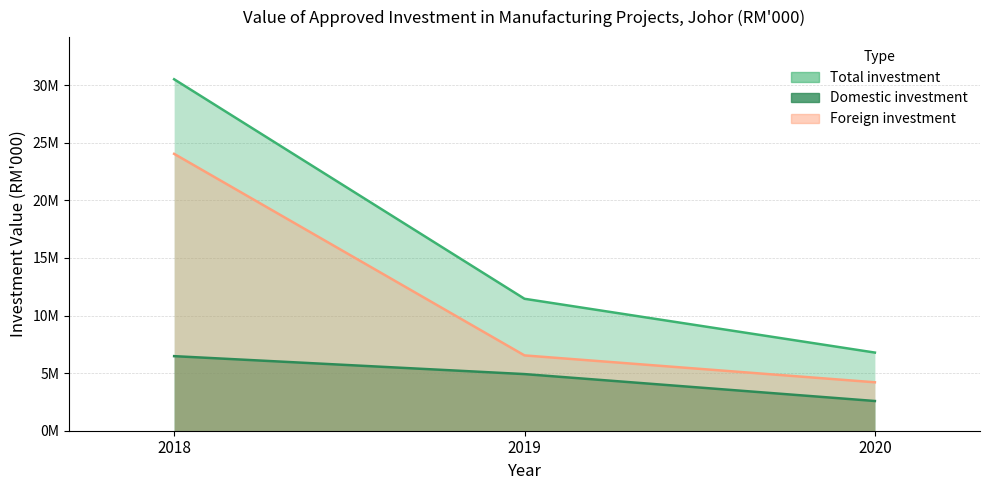

At 2020, list the series in order from largest to smallest.

Total investment, Foreign investment, Domestic investment